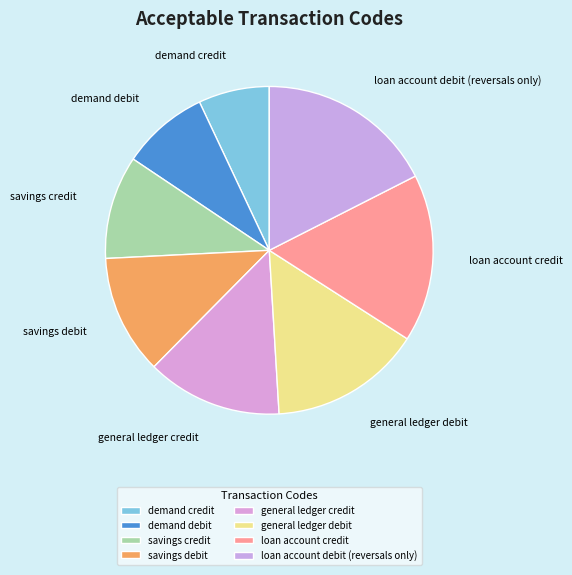

Is there a majority slice in this chart?

No